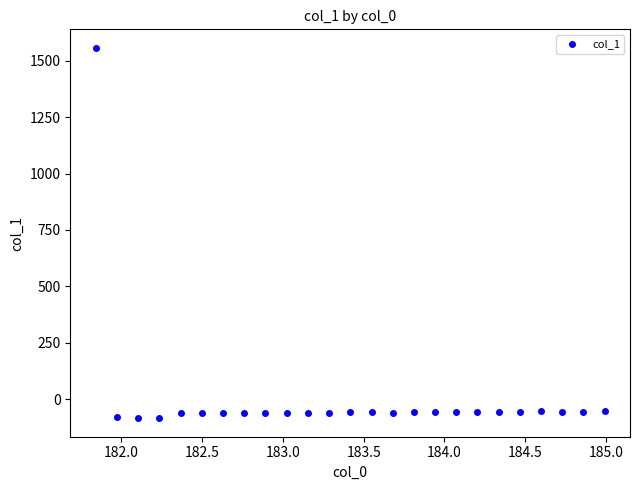

What is the range of Y values (max minus min)?

1641.7